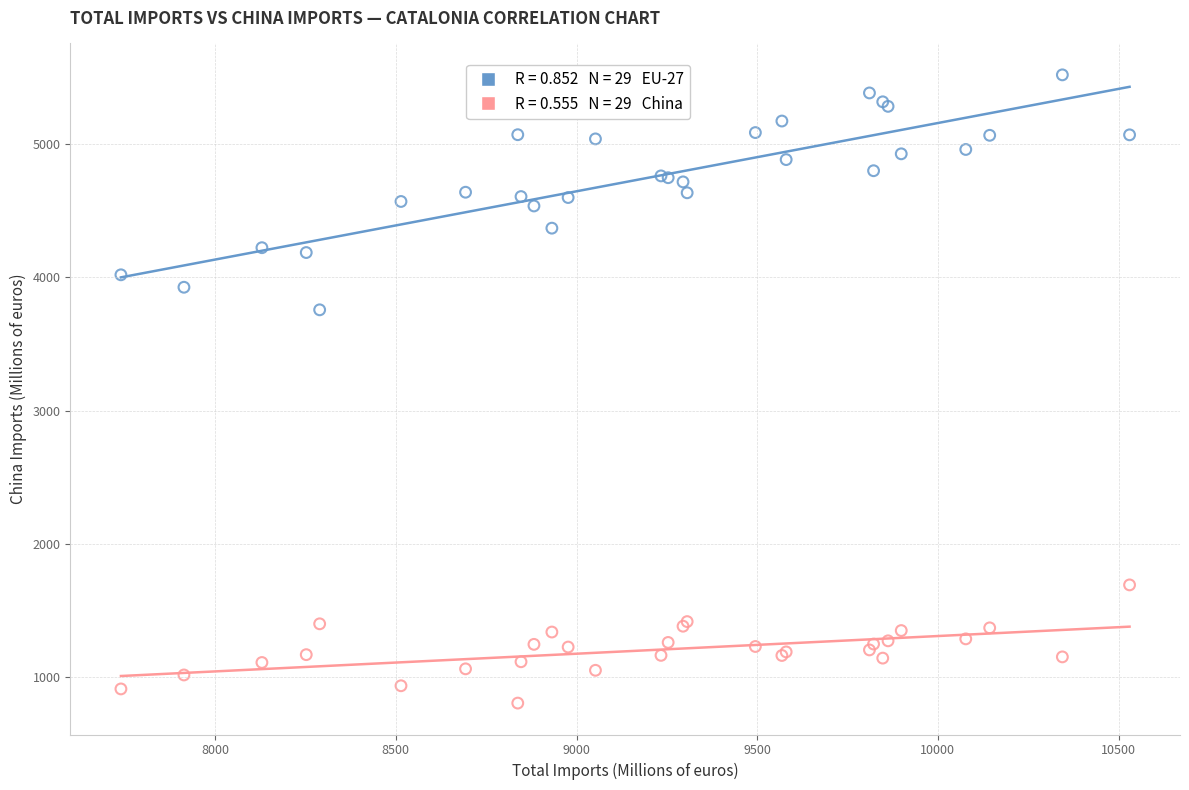

Across all series, what Y value is closest to 3163?

3757.2